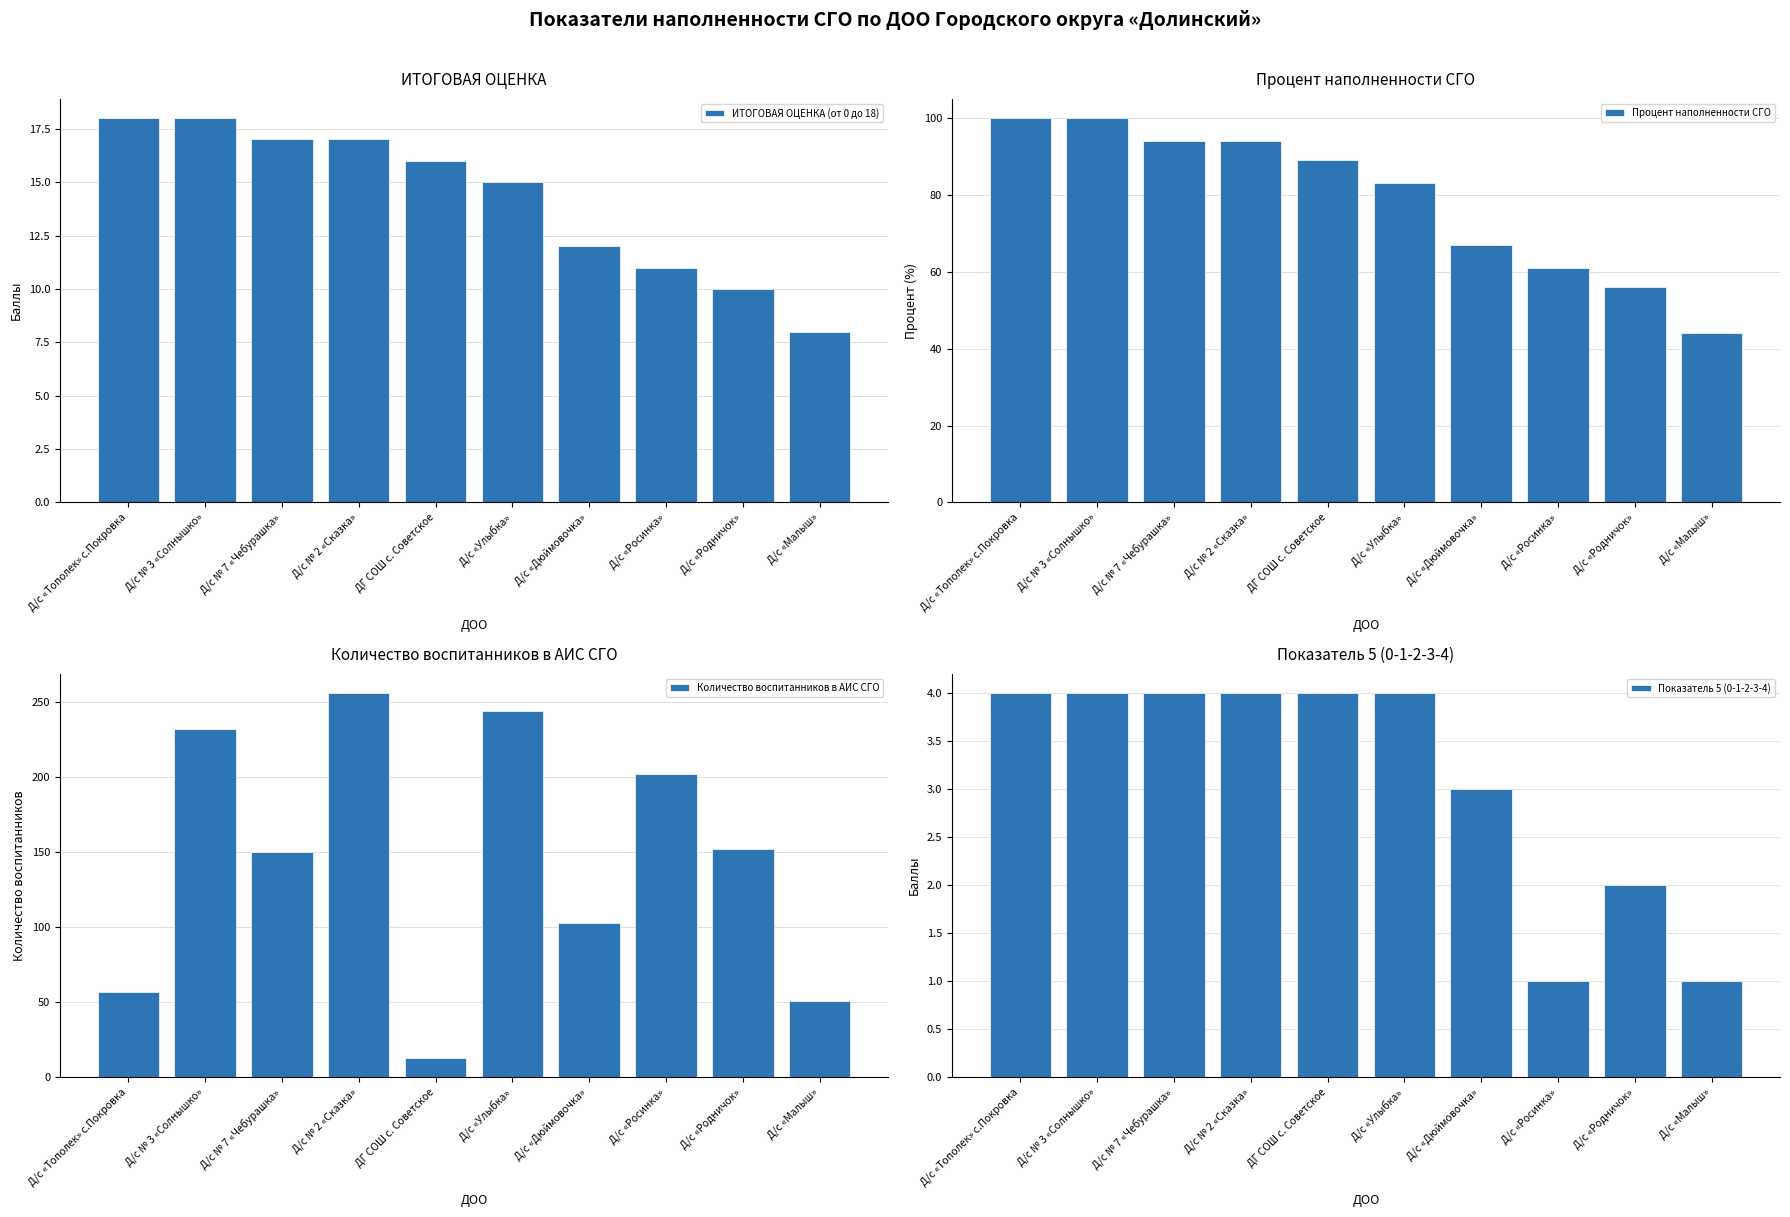

How many values in the Процент наполненности СГО series are below 89?

5